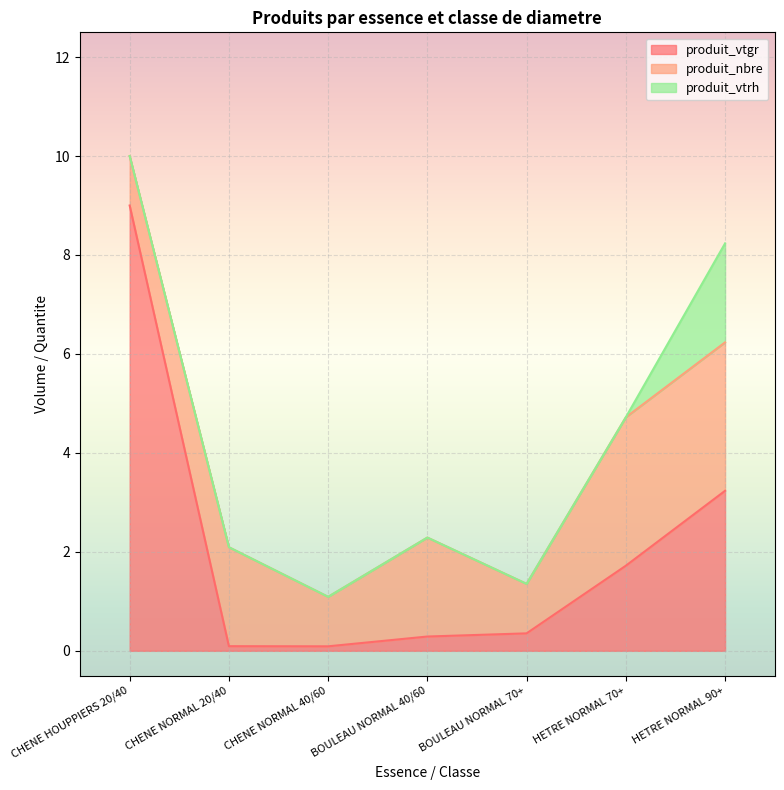

True or false: produit_vtgr has a value of 2.5 at HETRE NORMAL 70+.

False